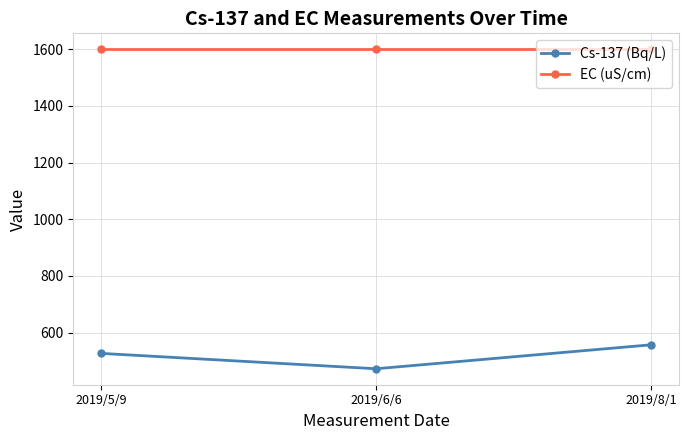

Which label corresponds to the smallest value in the chart?

2019/6/6